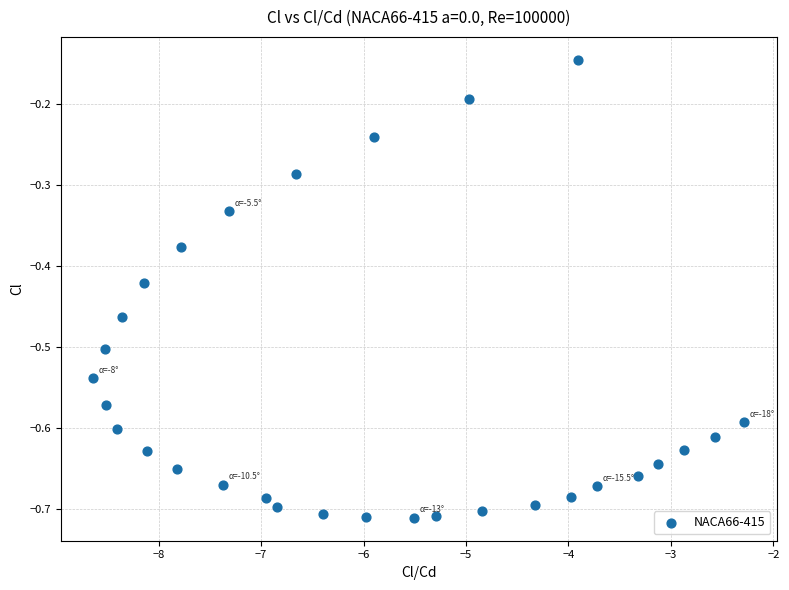

What is the range of Y values (max minus min)?

0.6